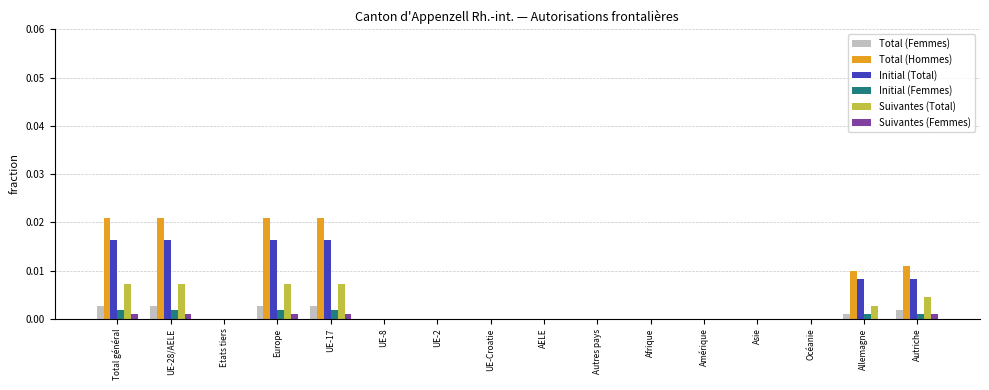

Between Total général and AELE, which series saw the biggest shift?

Total (Hommes)